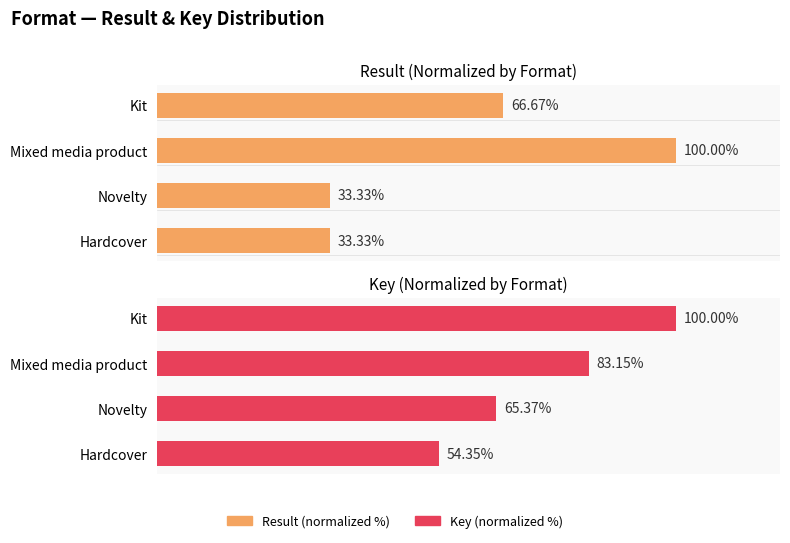

What are all the series names shown in the legend?

Result (normalized %), Key (normalized %)